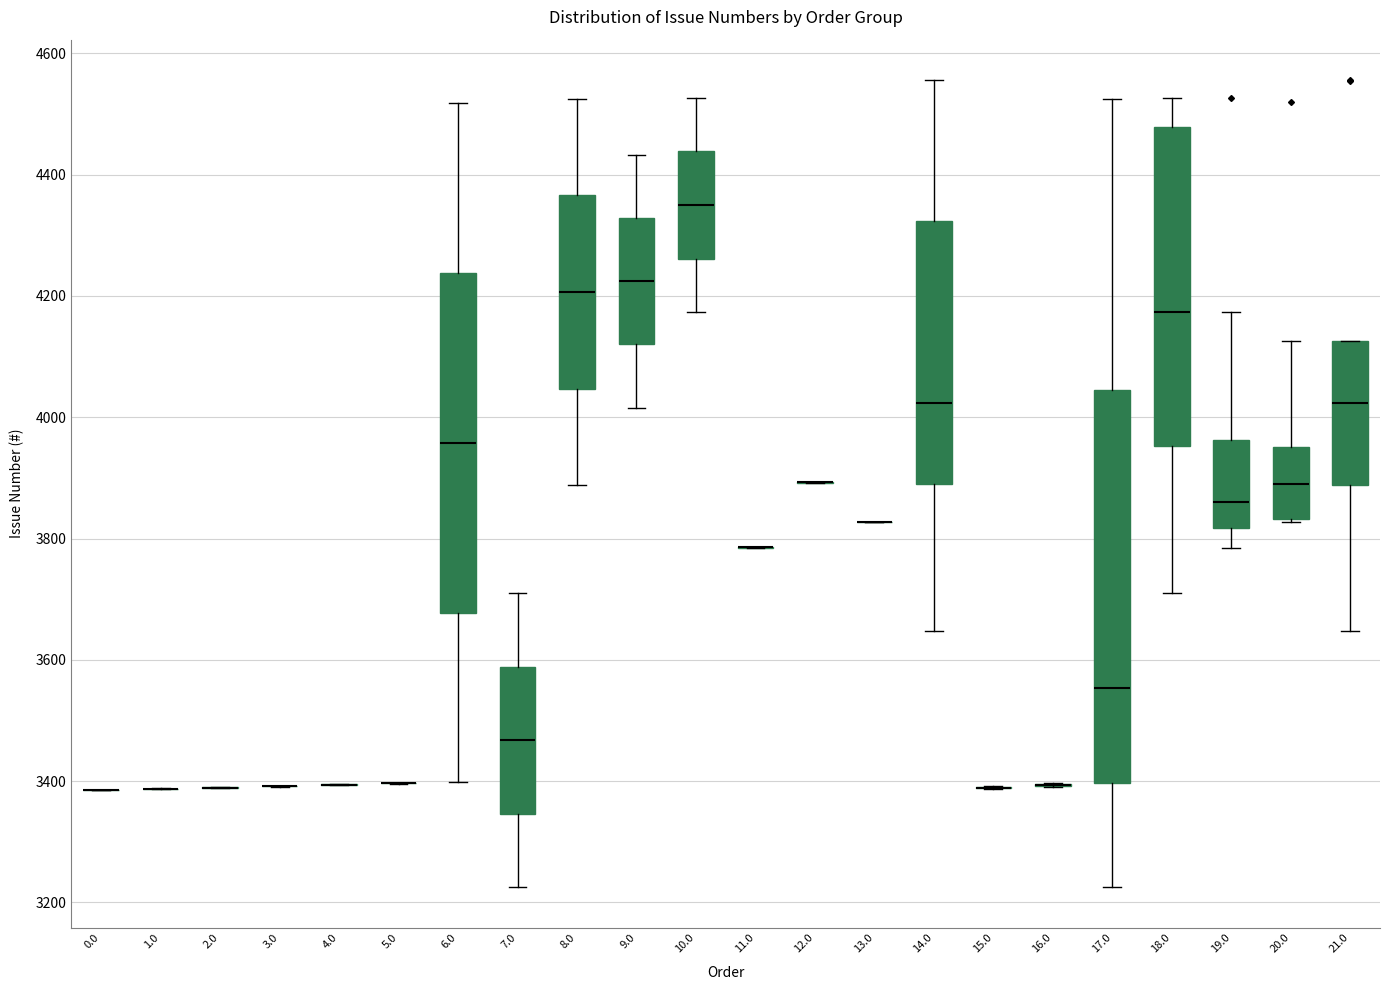

Reading left to right, read every box against the y-axis: the position of its median line, the range the box covers, and the ends of its whiskers. The values are not printed on the chart, so give them approximately, as read against the axis.

0.0: box collapsed to a line at 3380, whiskers 3380 to 3380
1.0: box collapsed to a line at 3380, whiskers 3380 to 3380
2.0: box collapsed to a line at 3380, whiskers 3380 to 3400
3.0: box collapsed to a line at 3400, whiskers 3400 to 3400
4.0: box collapsed to a line at 3400, whiskers 3400 to 3400
5.0: box collapsed to a line at 3400, whiskers 3400 to 3400
6.0: median 3960, box 3680 to 4240, whiskers 3400 to 4520
7.0: median 3460, box 3340 to 3580, whiskers 3220 to 3720
8.0: median 4200, box 4040 to 4360, whiskers 3880 to 4520
9.0: median 4220, box 4120 to 4320, whiskers 4020 to 4440
10.0: median 4360, box 4260 to 4440, whiskers 4180 to 4520
11.0: box collapsed to a line at 3780, whiskers 3780 to 3780
12.0: box collapsed to a line at 3900, whiskers 3900 to 3900
13.0: box collapsed to a line at 3820, whiskers 3820 to 3820
14.0: median 4020, box 3900 to 4320, whiskers 3640 to 4560
15.0: box collapsed to a line at 3380, whiskers 3380 to 3400
16.0: box collapsed to a line at 3400, whiskers 3400 to 3400
17.0: median 3560, box 3400 to 4040, whiskers 3220 to 4520
18.0: median 4180, box 3960 to 4480, whiskers 3720 to 4520
19.0: median 3860, box 3820 to 3960, whiskers 3780 to 4180
20.0: median 3900, box 3840 to 3960, whiskers 3820 to 4120
21.0: median 4020, box 3880 to 4120, whiskers 3640 to 4120